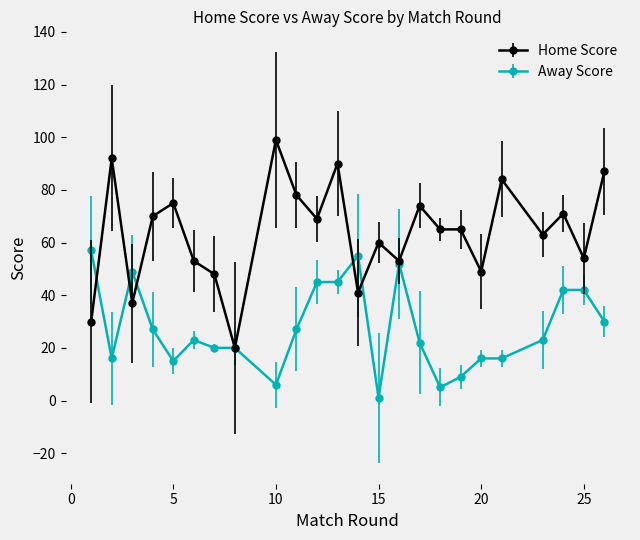

List the series in order of their peak value, highest first.

Home Score, Away Score